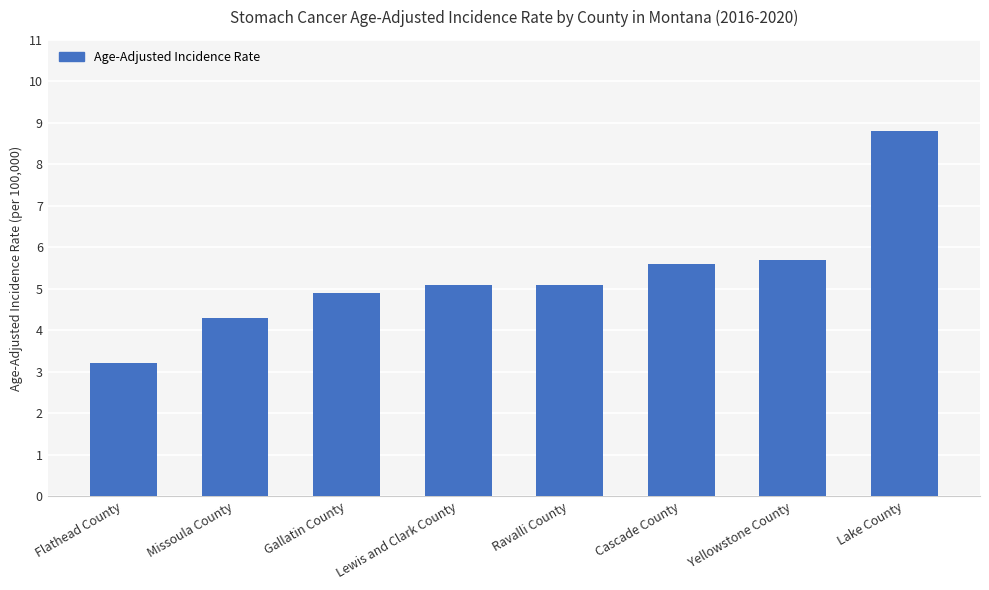

The value at Ravalli County is 8.2. True or false?

False